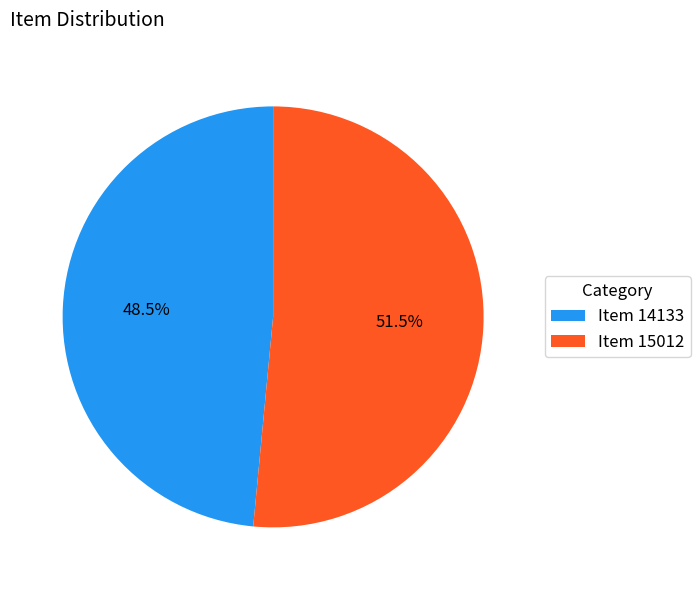

How many slices are in this pie chart?

2